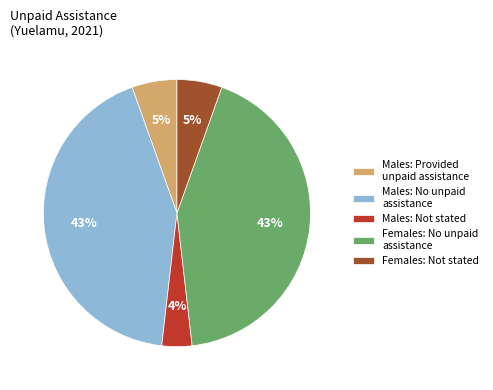

To the nearest percent, what portion does Females: No unpaid assistance represent?

43%